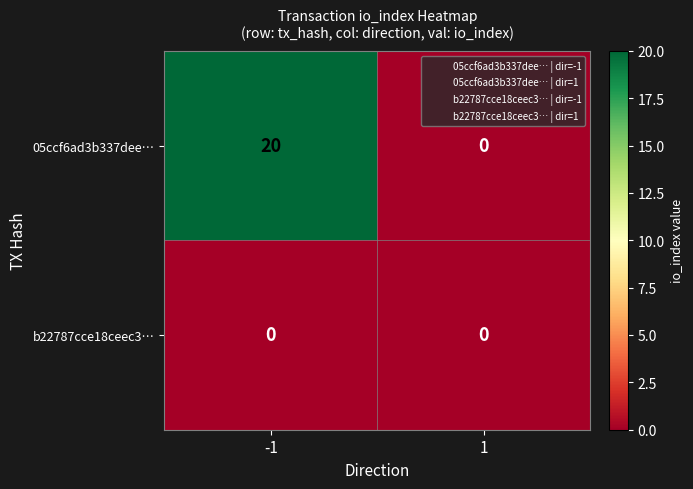

Rank the series by their maximum value, from lowest to highest.

b22787cce18ceec3…, 05ccf6ad3b337dee…